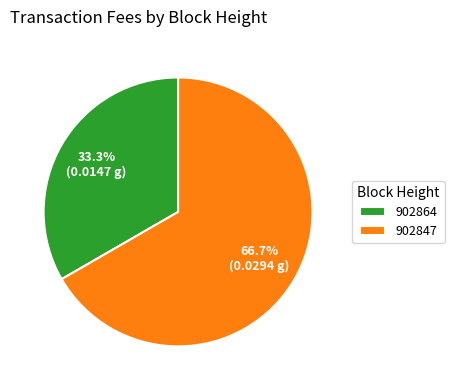

How many segments does this pie chart have?

2